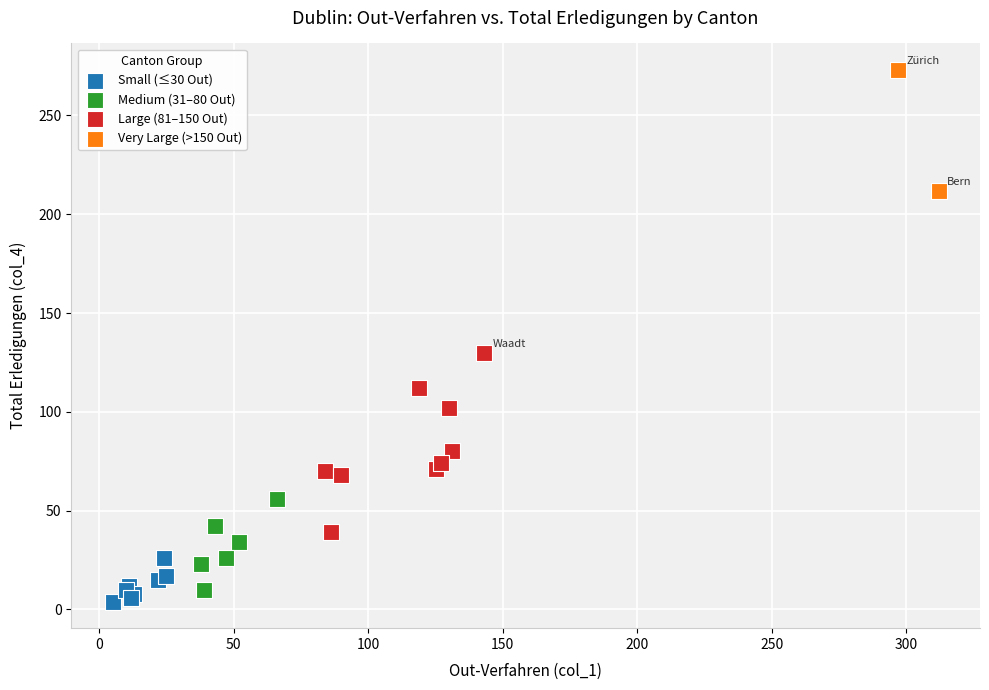

What are all the series names shown in the legend?

Small (≤30 Out), Medium (31–80 Out), Large (81–150 Out), Very Large (>150 Out)